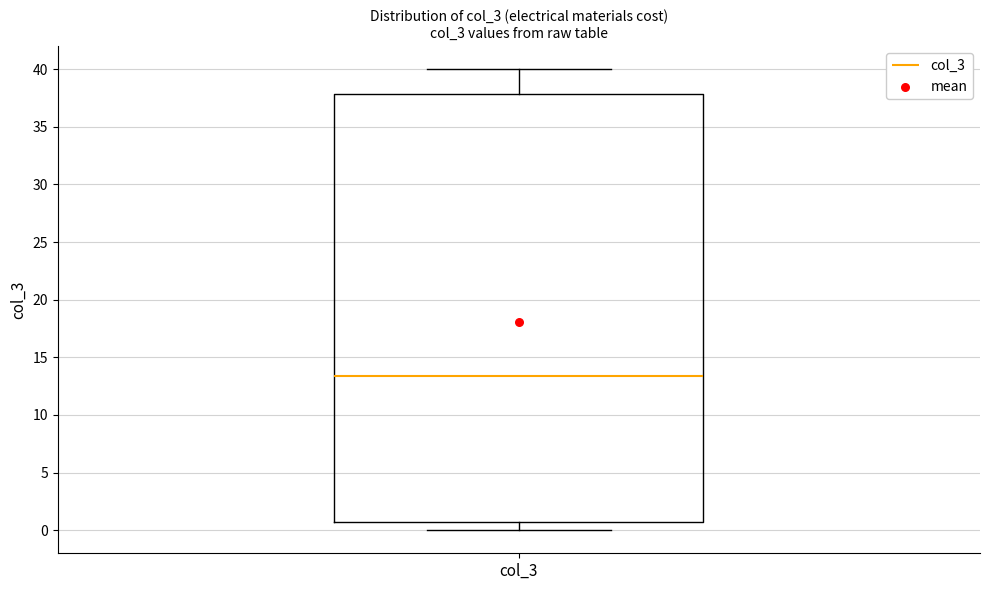

Transcribe this box plot: give where the median line is, the range the box spans, and where the two whiskers end, as read against the y-axis. The values are not printed on the chart, so give them approximately, as read against the axis.

median 13.5, box 1.0 to 38.0, whiskers 0.0 to 40.0